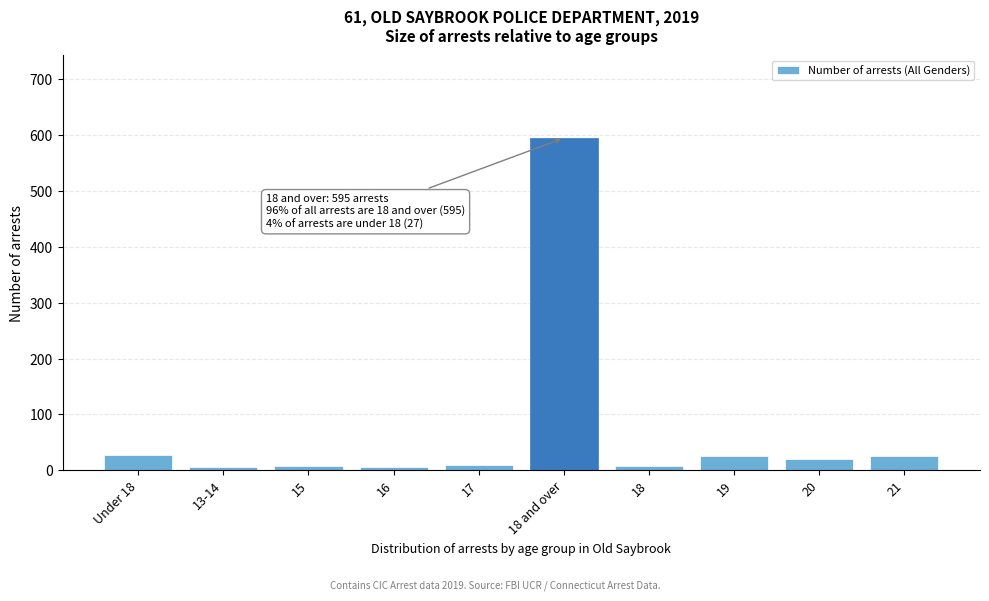

What is the greatest value displayed?

595